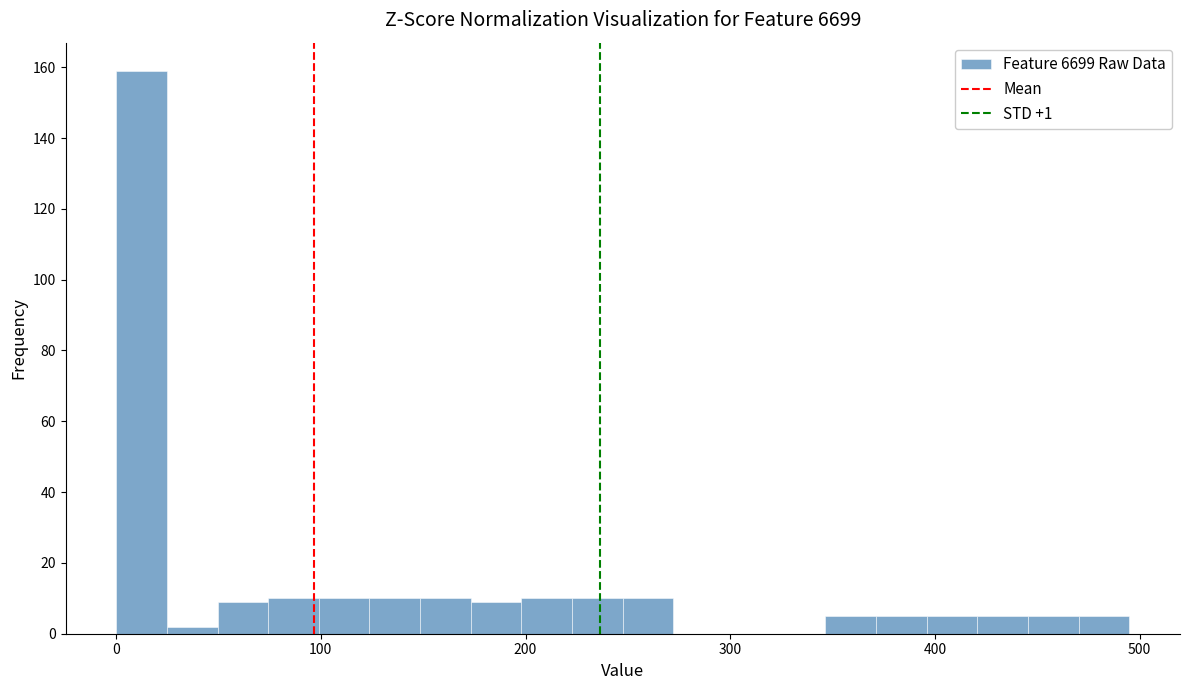

Around what value on the x-axis is the tallest bar? Give the approximate position of its centre, as read against the axis.

10